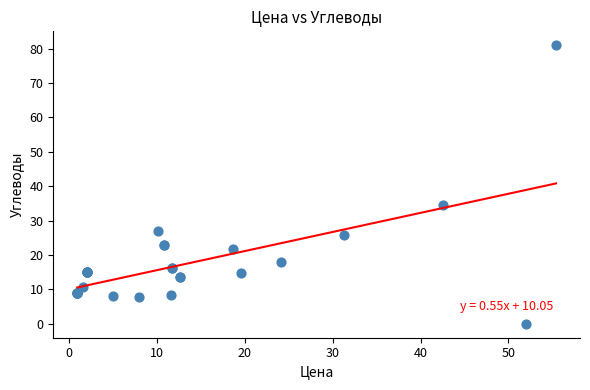

What Y value in the scatter plot is closest to 40?

34.6